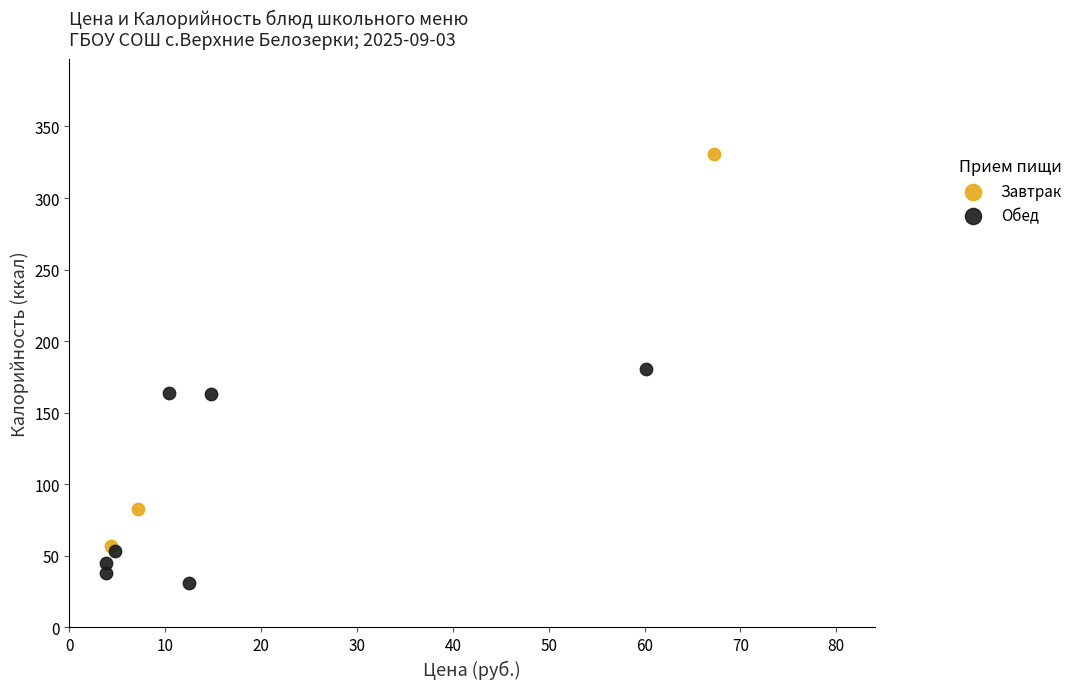

Which series reaches the maximum Y coordinate?

Завтрак